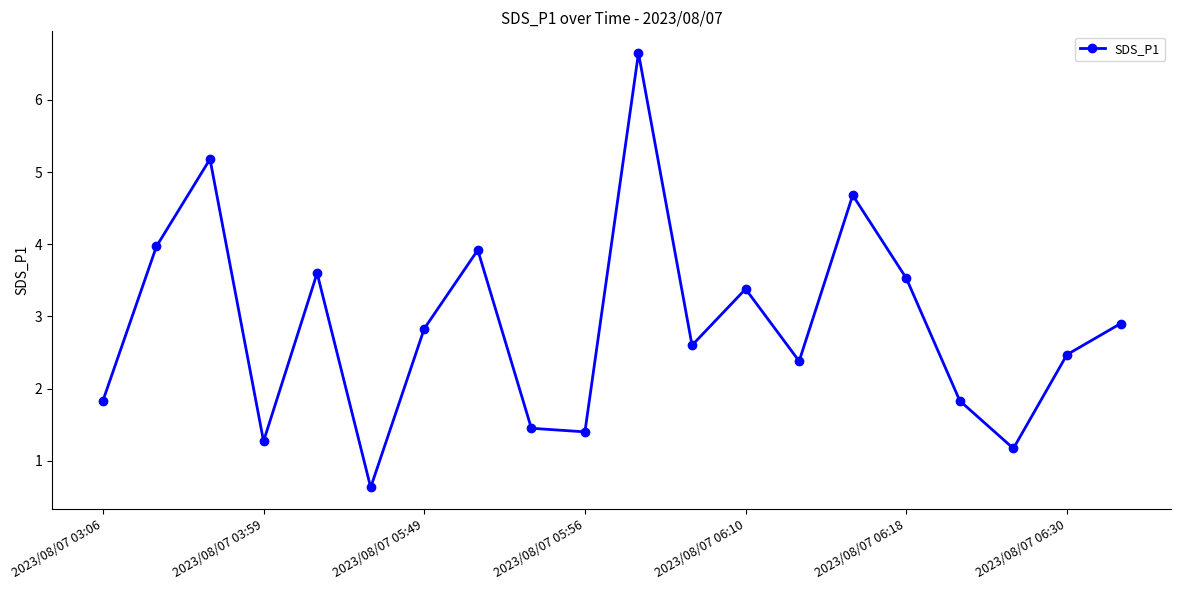

What is the sum of all values?

57.7